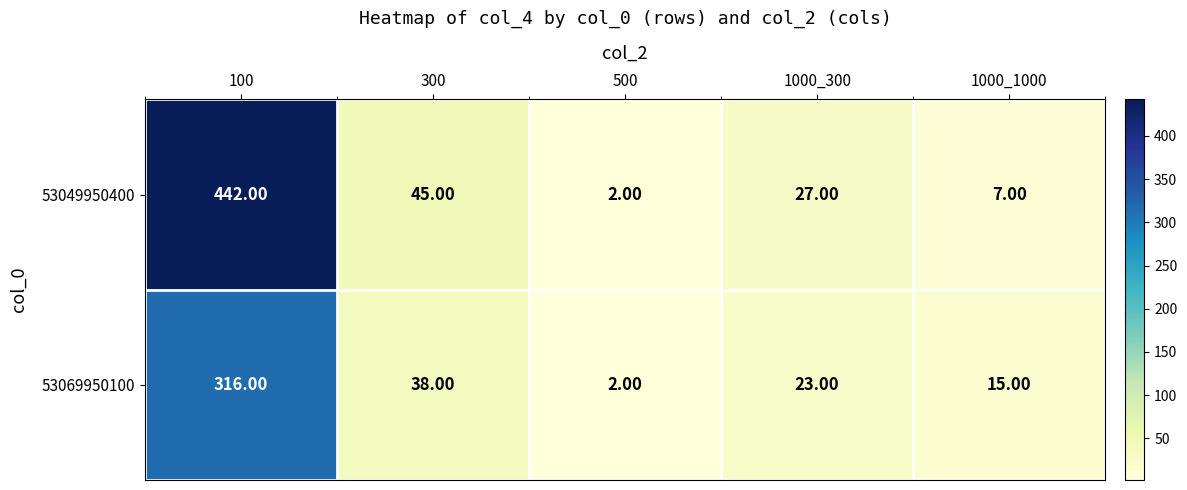

What is the total value across all series at 500?

4